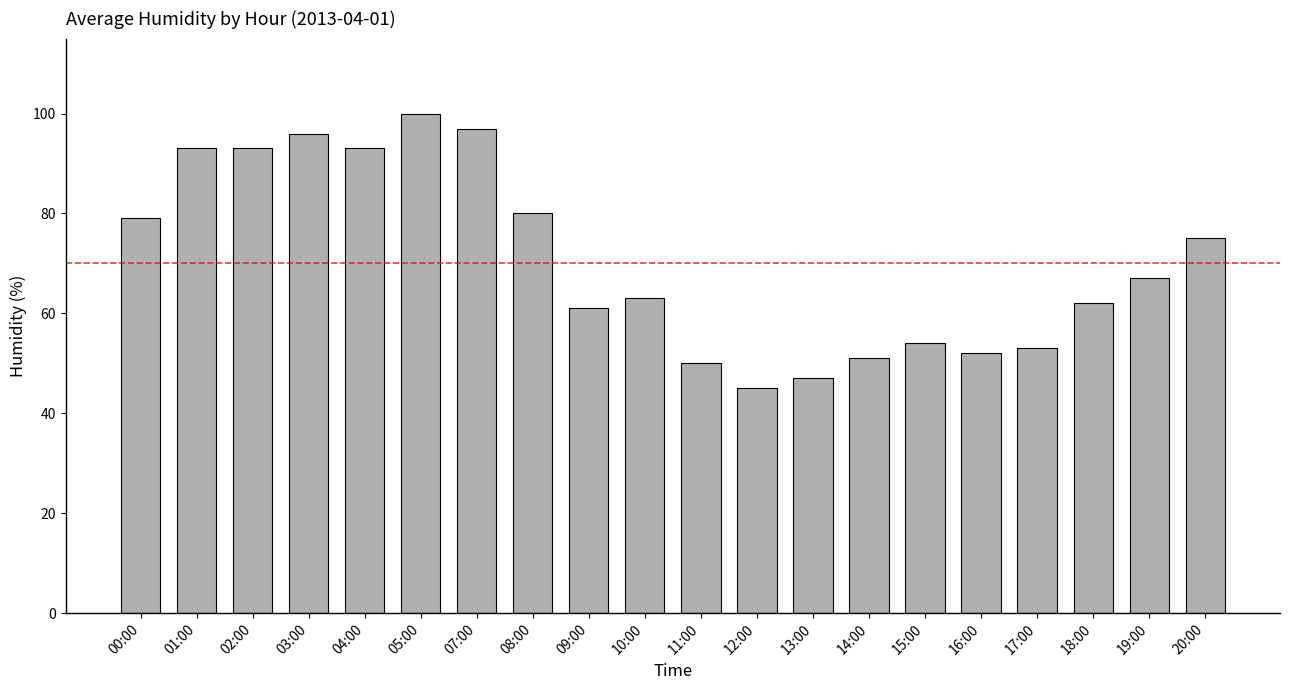

What is the change in value from 14:00 to 20:00?

+24